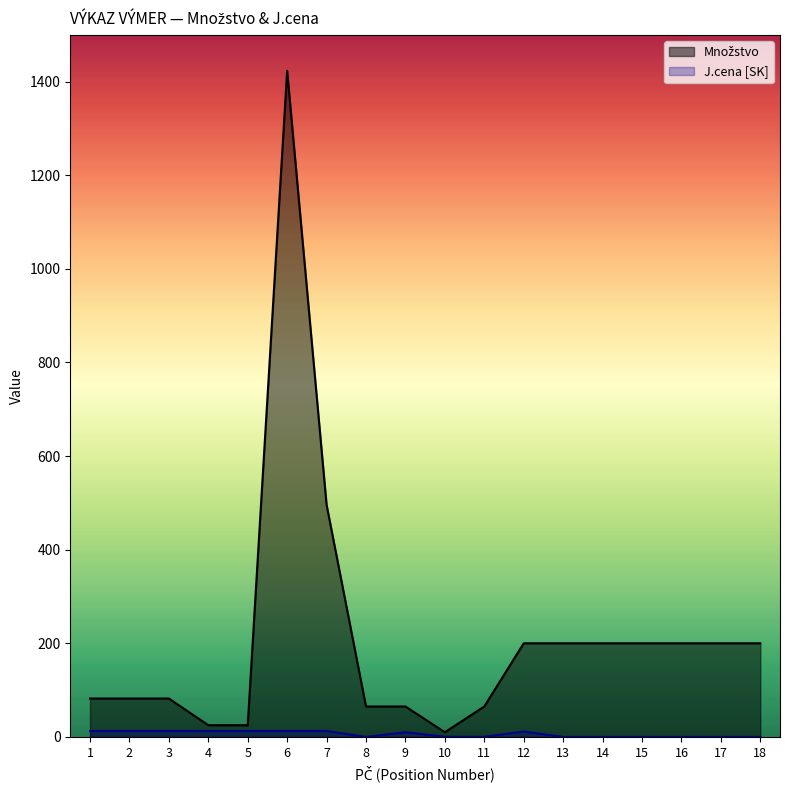

Does the chart have visible grid lines?

No